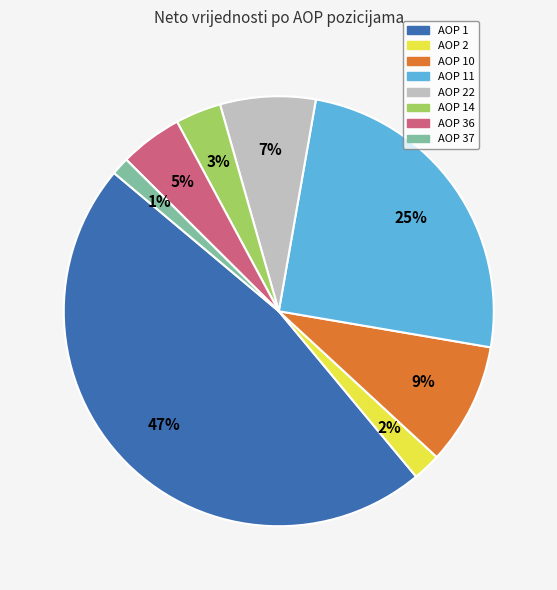

Does any single category account for the majority?

No